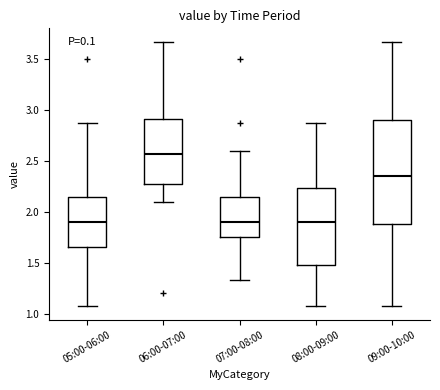

Where is the lower edge of the box for 06:00-07:00 on the y-axis? The values are not printed on the chart, so give them approximately, as read against the axis.

2.30